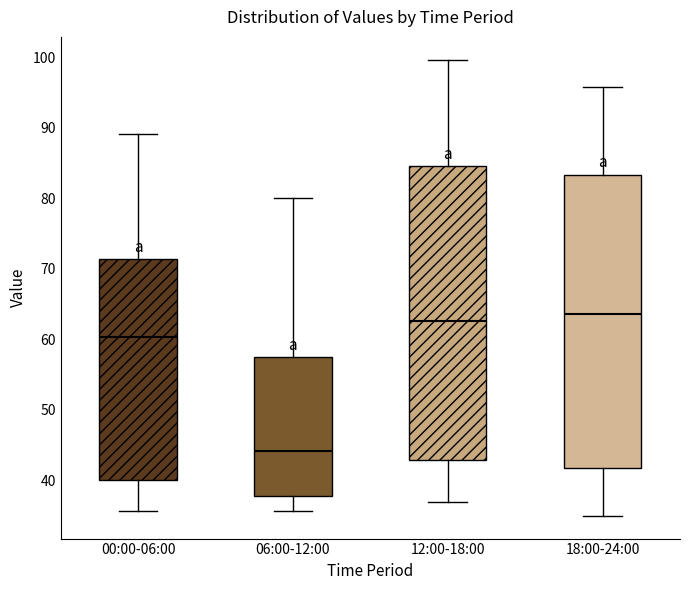

Reading left to right, read every box against the y-axis: the position of its median line, the range the box covers, and the ends of its whiskers. The values are not printed on the chart, so give them approximately, as read against the axis.

00:00-06:00: median 60, box 40 to 71, whiskers 36 to 89
06:00-12:00: median 44, box 38 to 57, whiskers 36 to 80
12:00-18:00: median 63, box 43 to 85, whiskers 37 to 100
18:00-24:00: median 64, box 42 to 83, whiskers 35 to 96